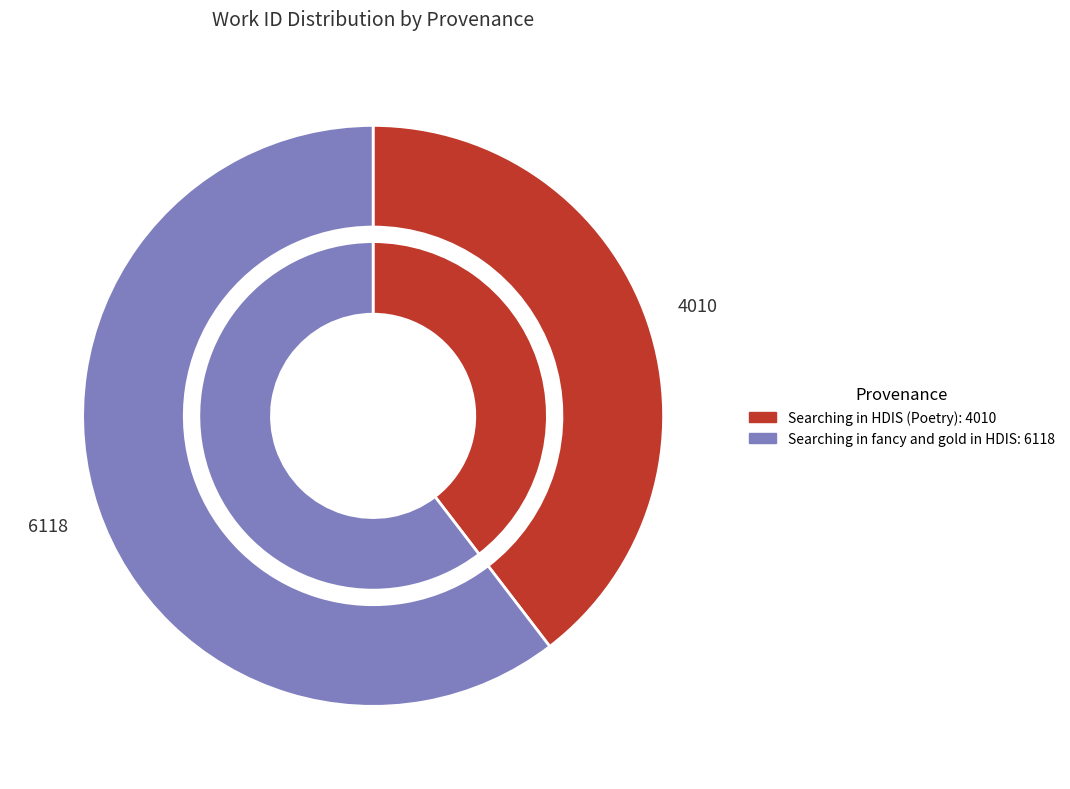

What is the change in value from Searching in HDIS (Poetry) to Searching in fancy and gold in HDIS?

+2108